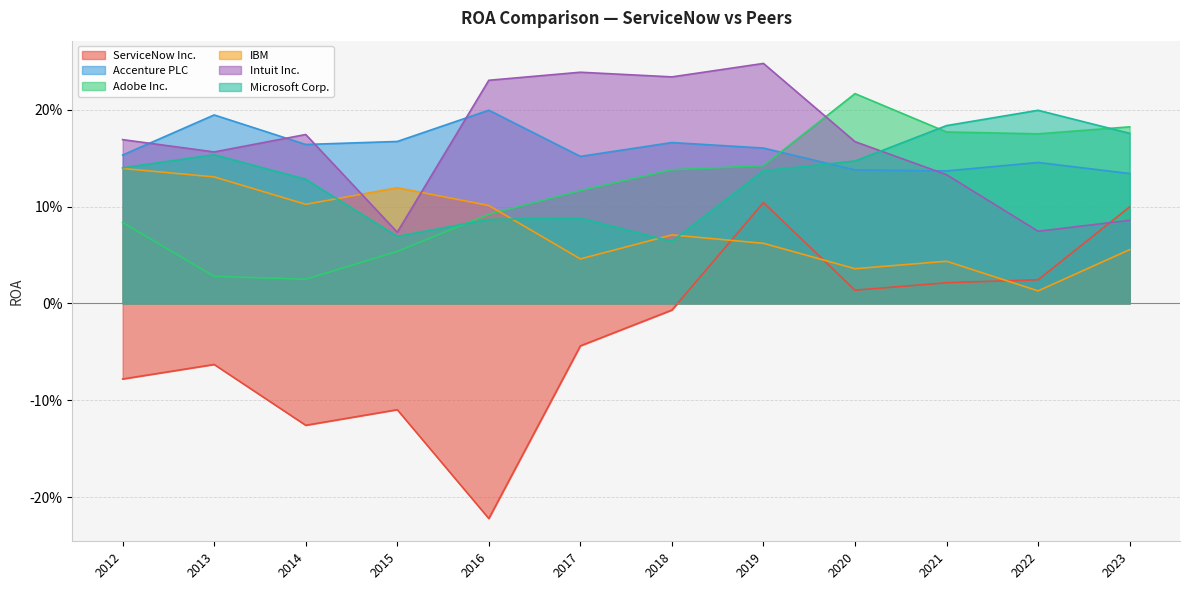

What are all the series names shown in the legend?

ServiceNow Inc., Accenture PLC, Adobe Inc., IBM, Intuit Inc., Microsoft Corp.